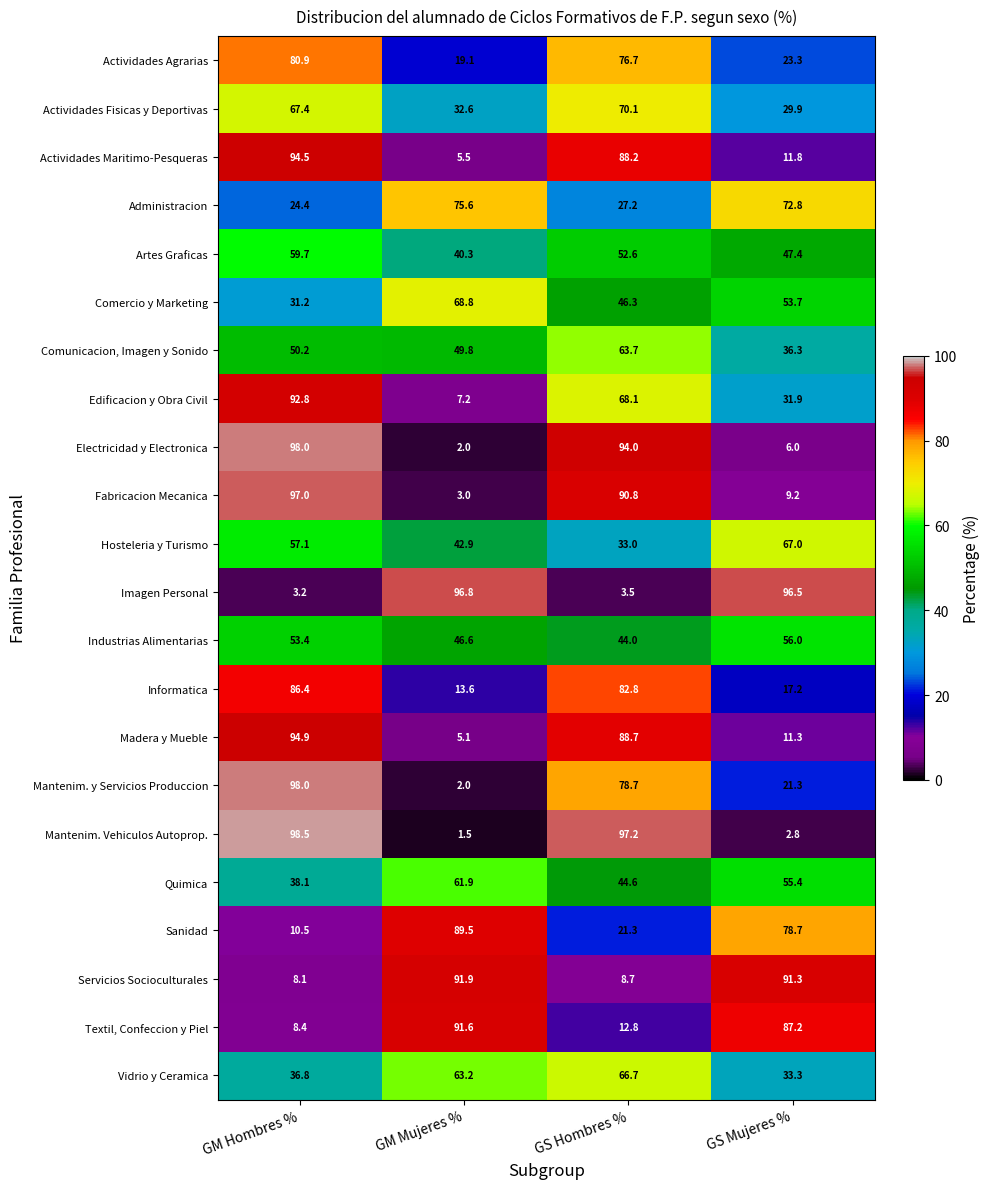

How many values in the Servicios Socioculturales series are below 91?

2